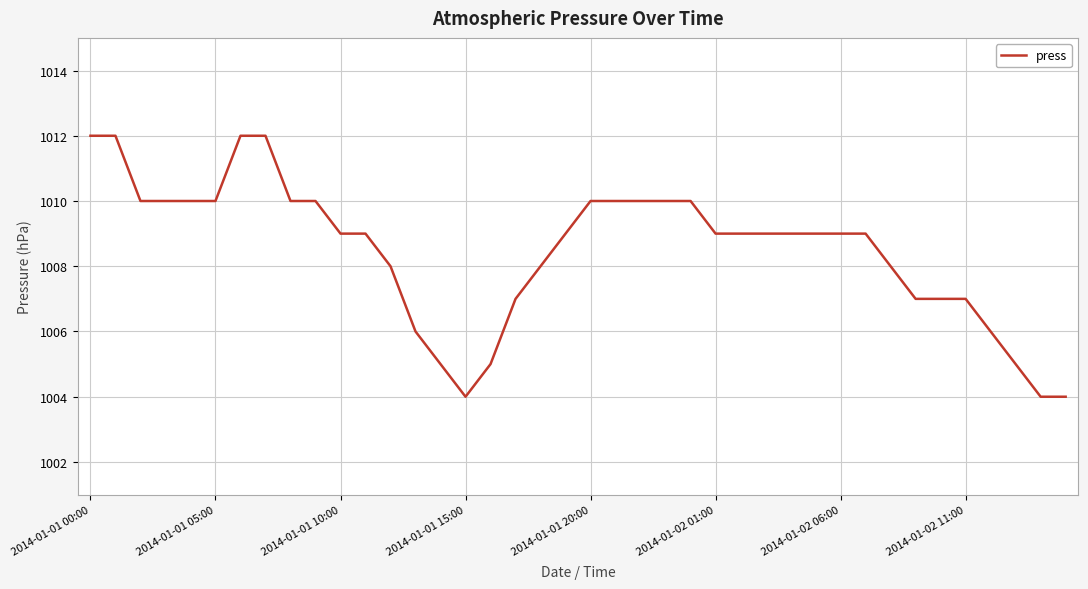

What is the smallest value displayed?

1004